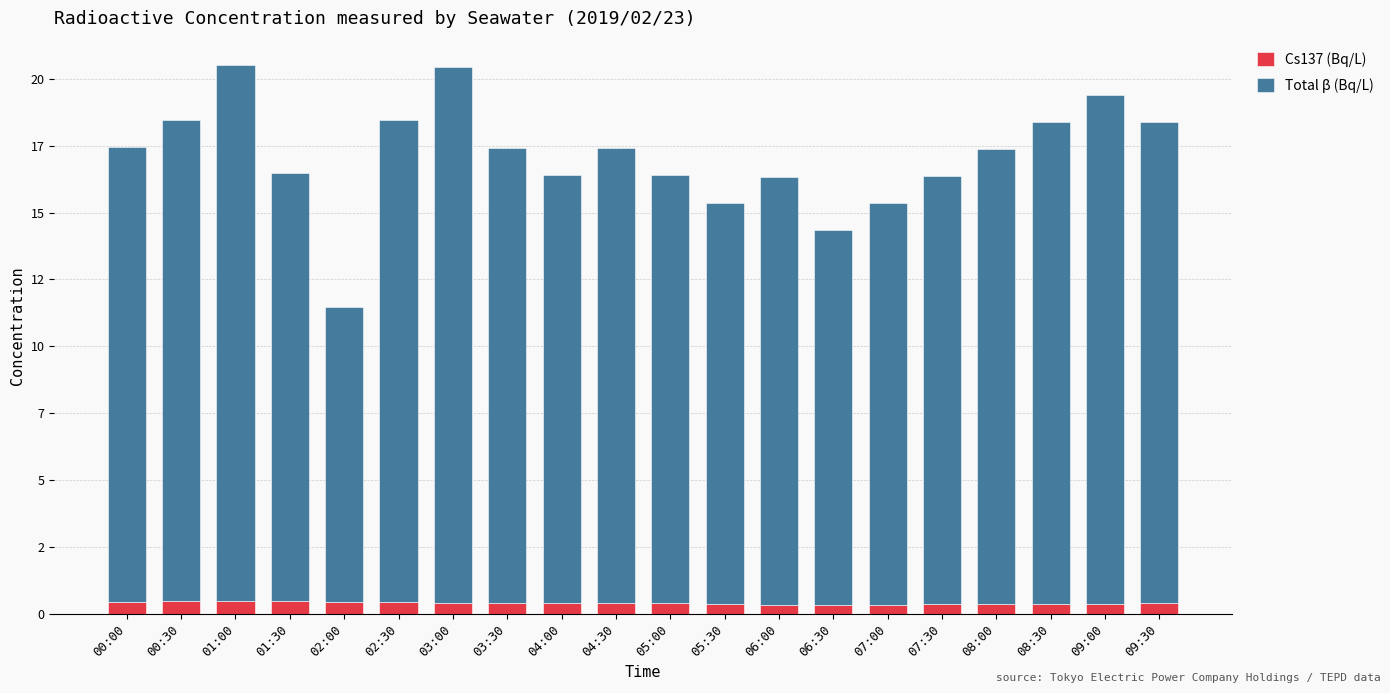

List the series in order of their peak value, highest first.

Total β (Bq/L), Cs137 (Bq/L)